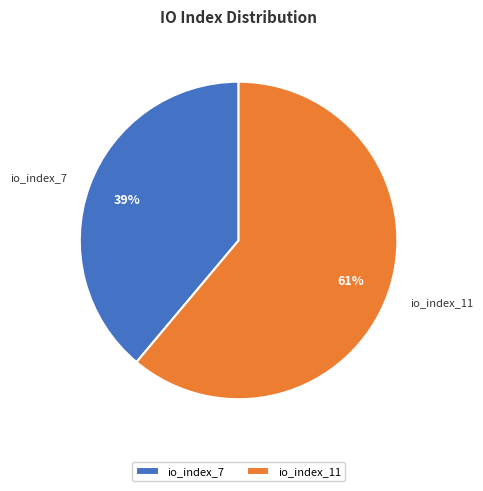

Is it true that io_index_7 is 39% of the pie?

True